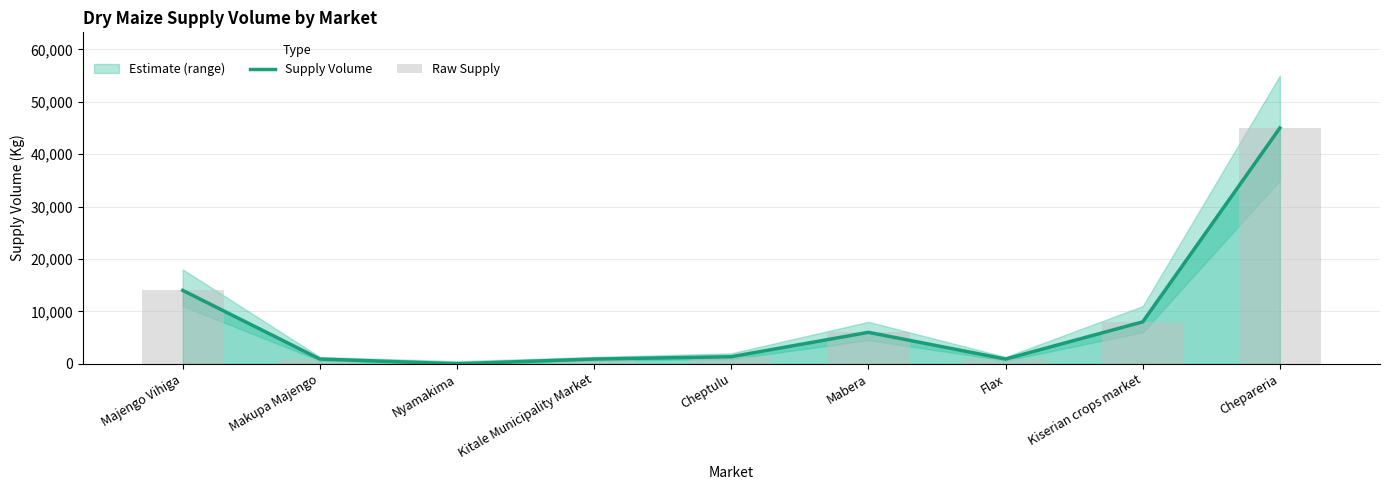

What is the difference between the maximum and minimum values in the Supply Volume series?

45000